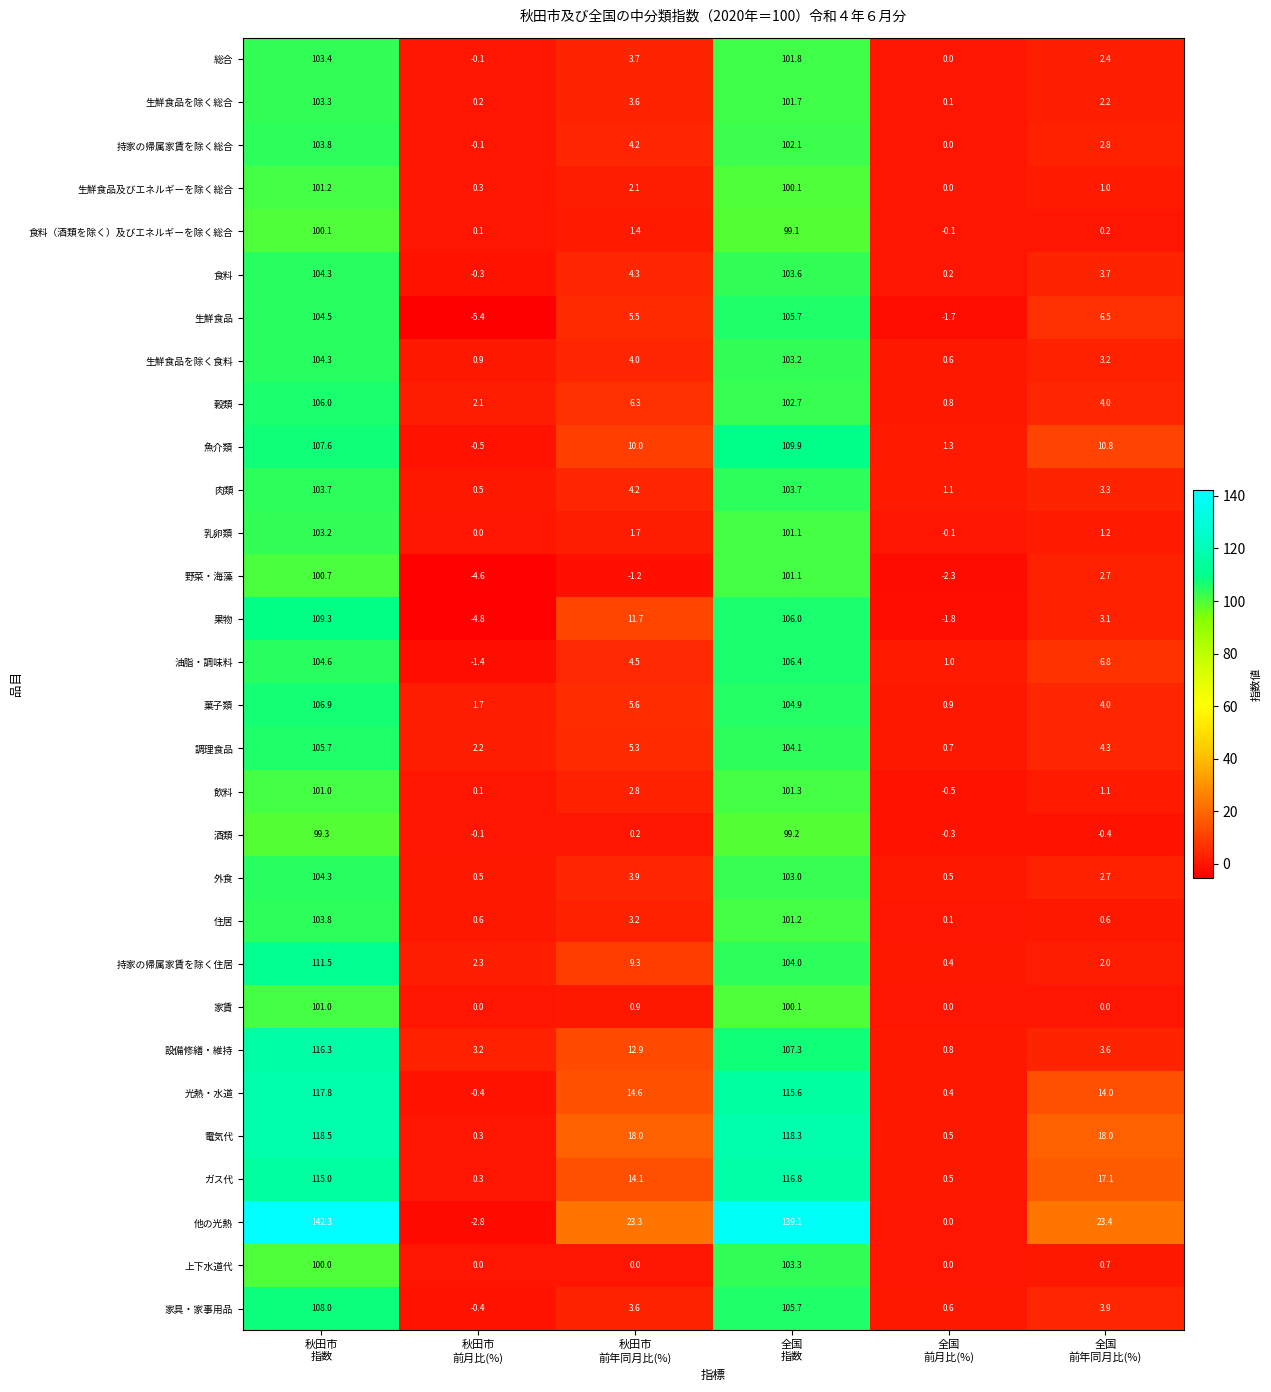

What is the minimum value for 果物?

-4.8